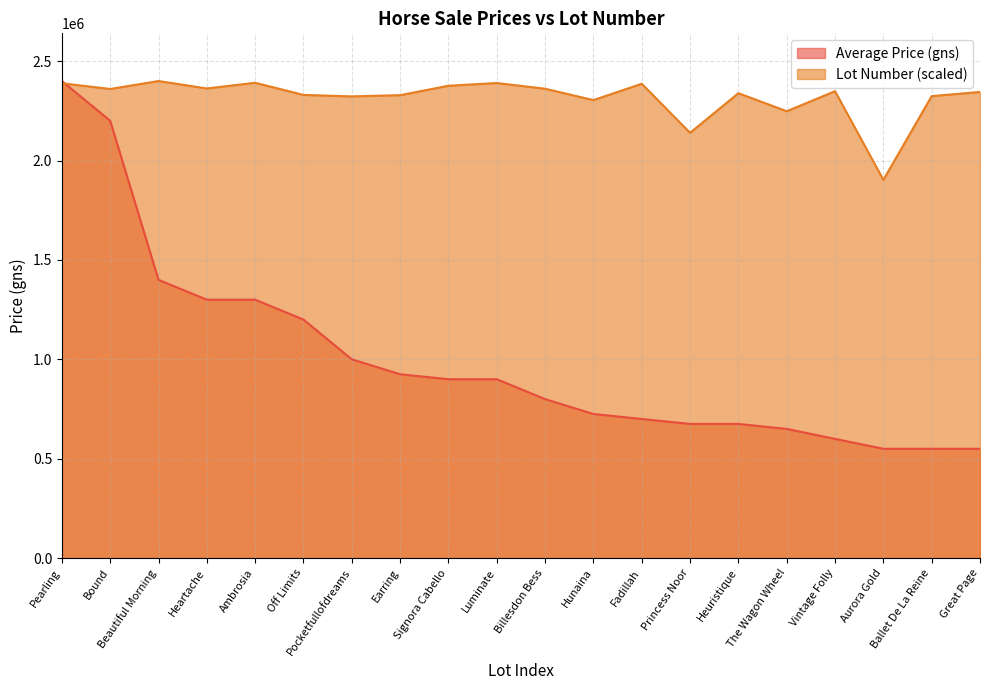

At which category is the sum across all series the highest?

Pearling